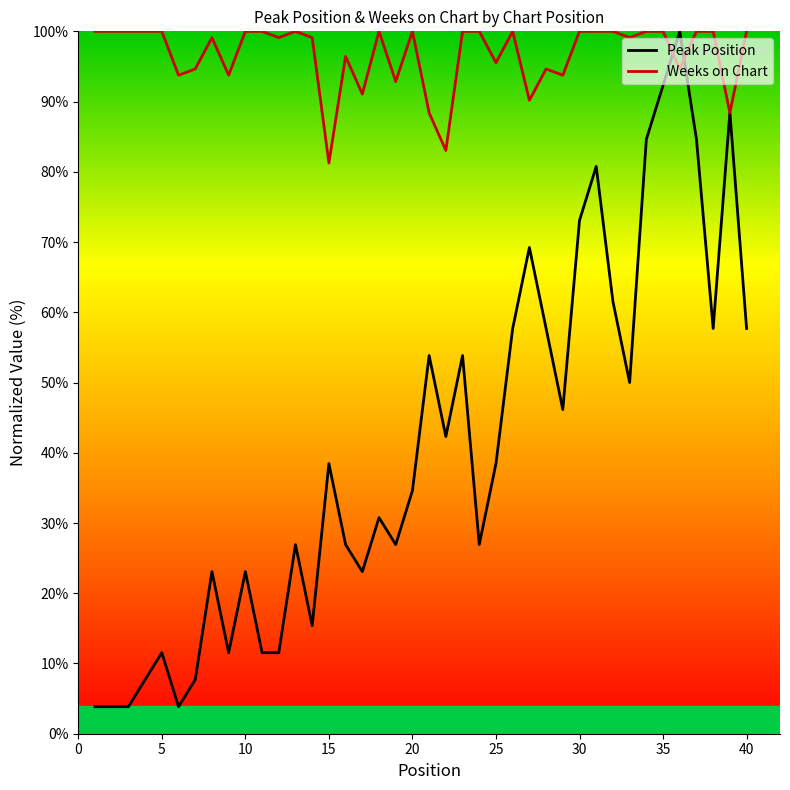

Which series has the largest total across all categories?

Weeks on Chart